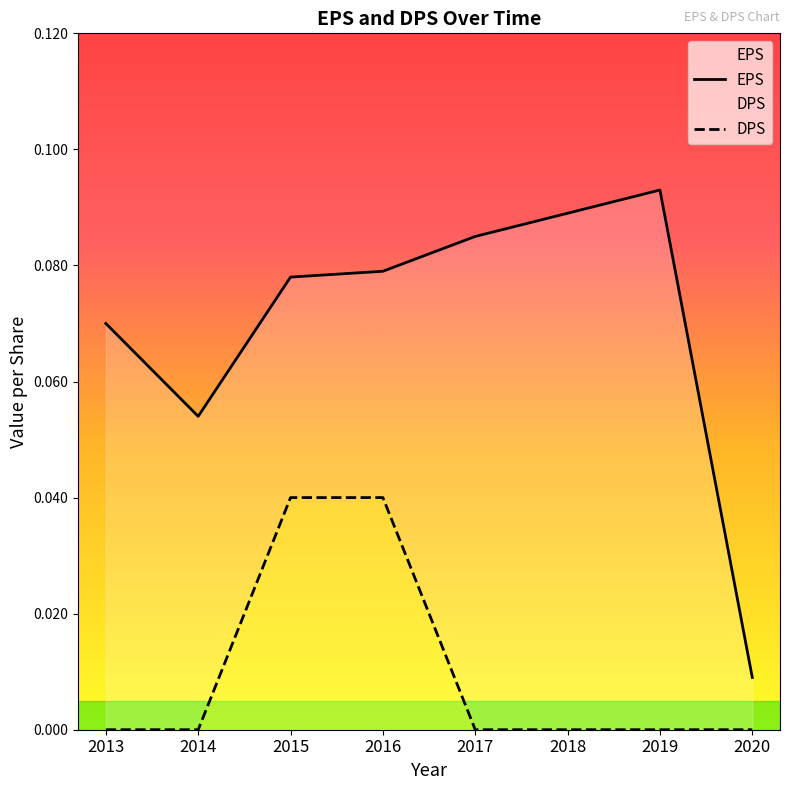

What is the sum of all EPS values?

0.6